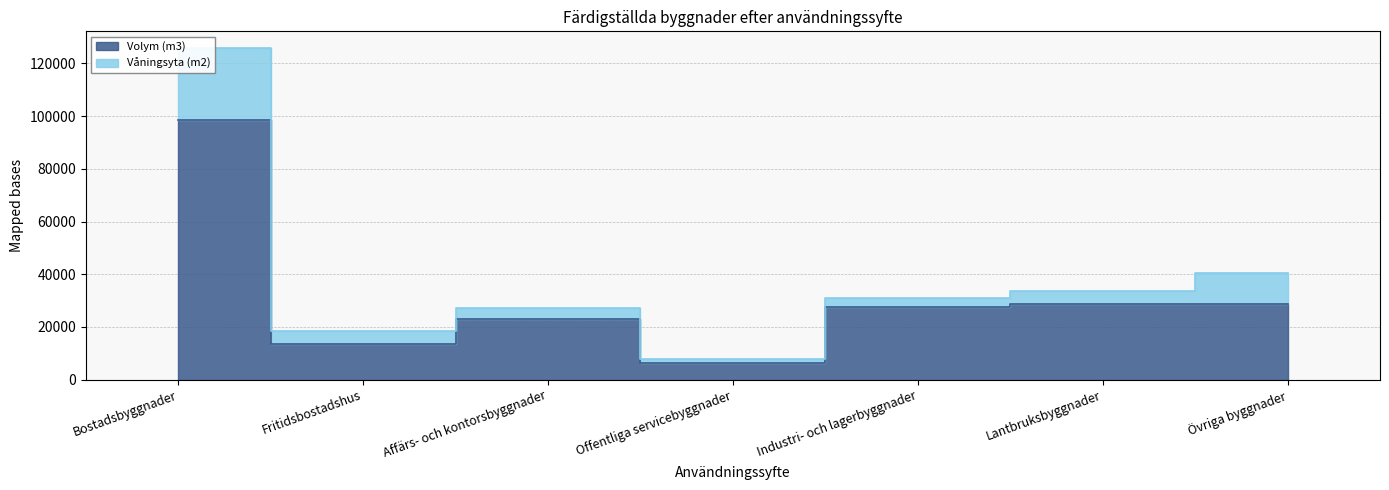

True or false: the data shows 13679 at Fritidsbostadshus.

True